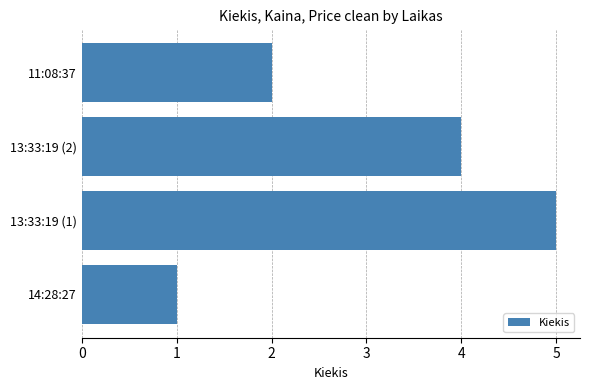

What is the change in value from 14:28:27 to 13:33:19 (1)?

+4